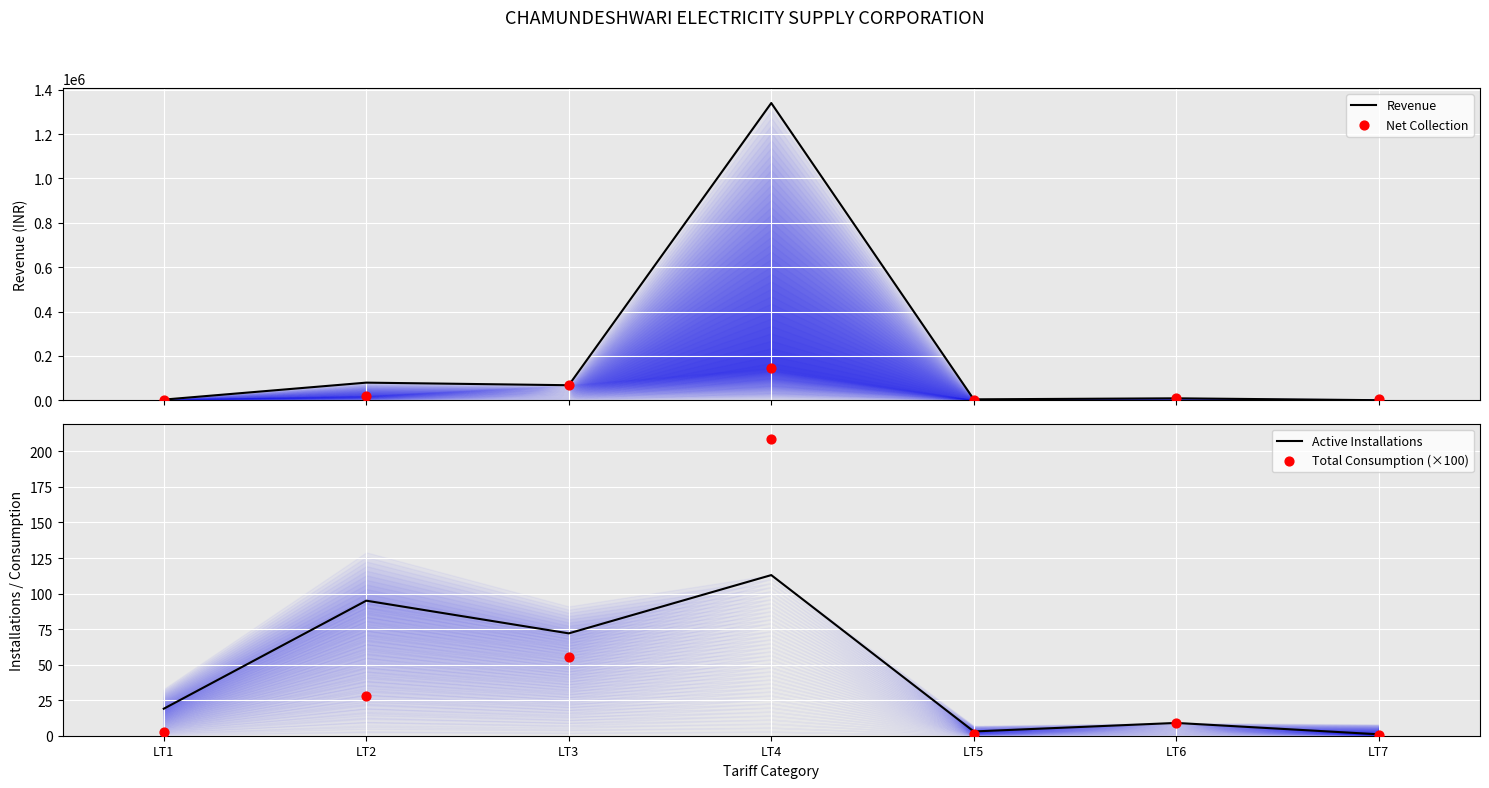

Which series contains the lowest Y value?

Revenue